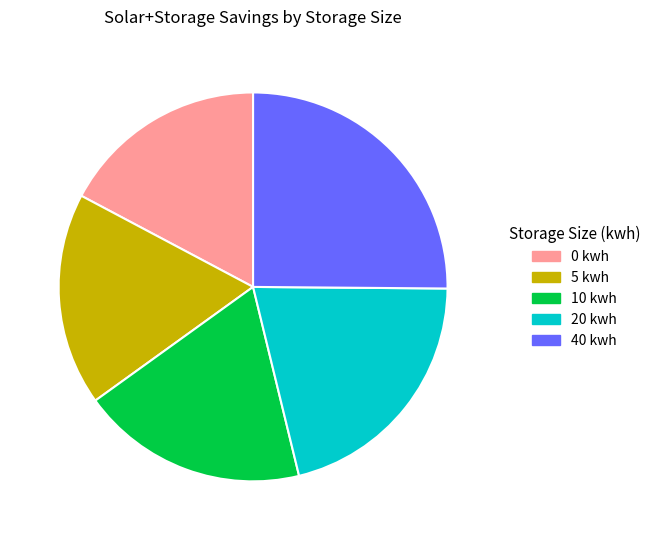

Does 0 kwh account for over 50% of the chart?

No